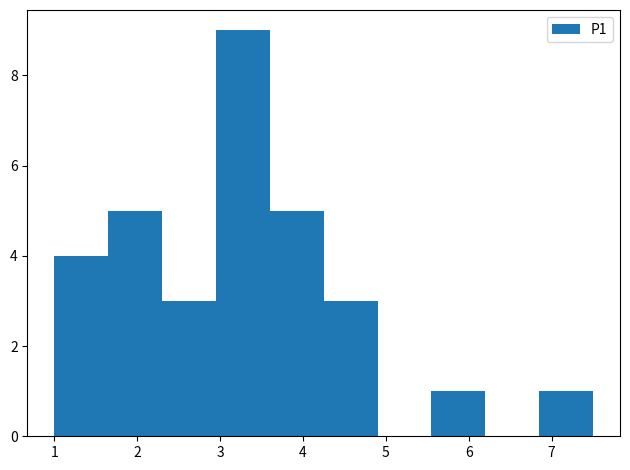

What is the height of the bar covering 6.85 to 7.50 on the x-axis? Neither the bar edges nor the heights are printed on the chart, so give them approximately, as read against the axes.

1